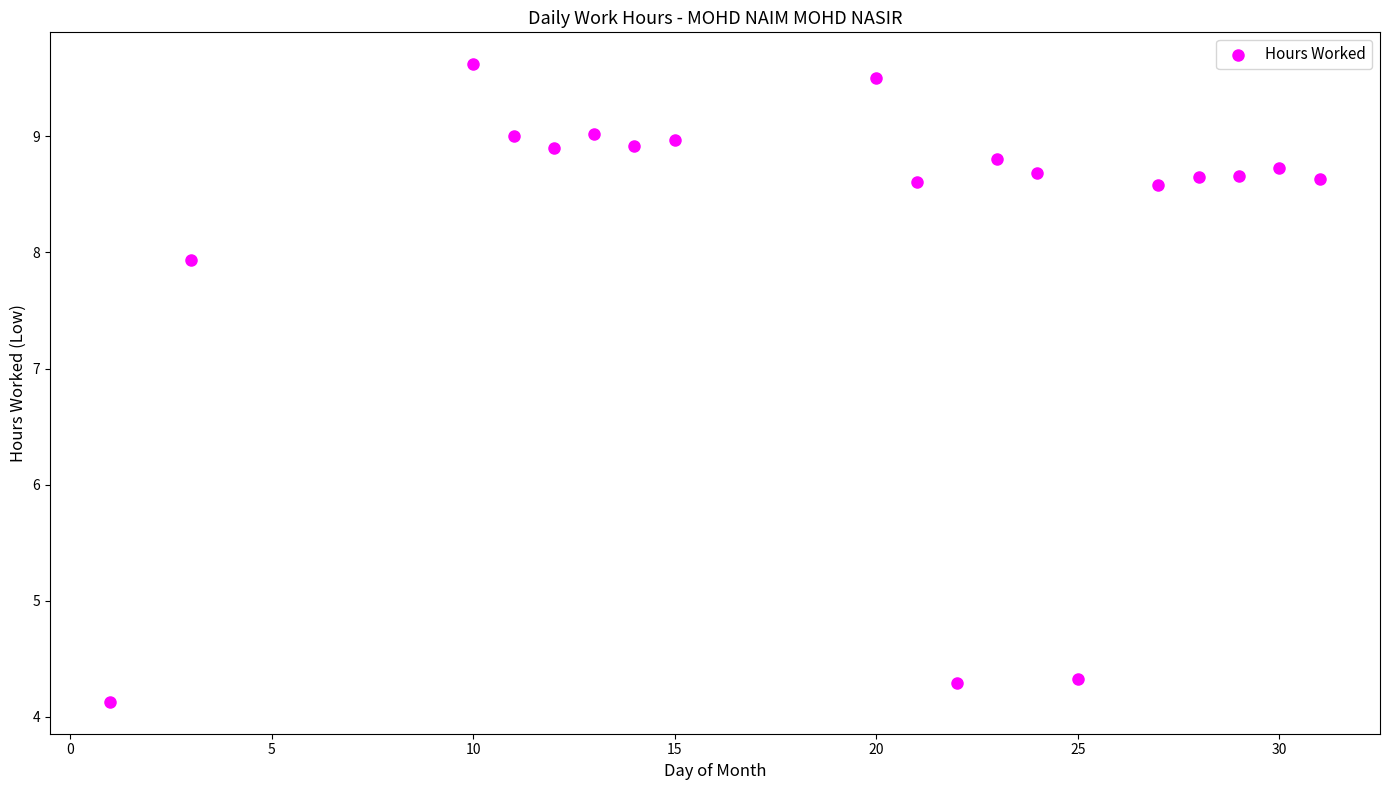

What is the range of X values (max minus min)?

30.0